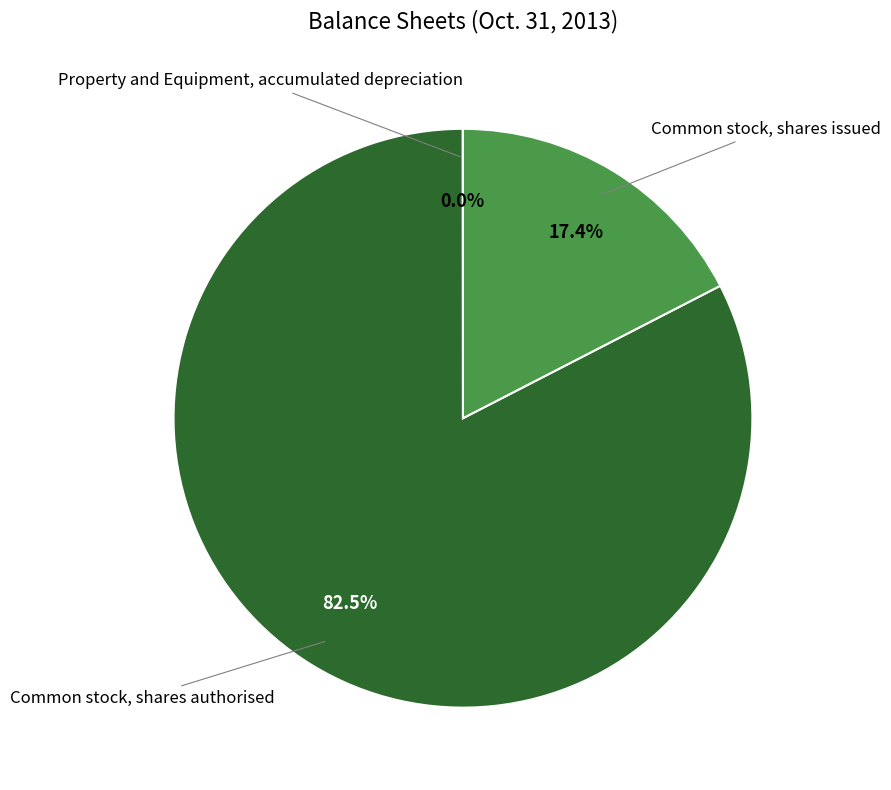

To the nearest percent, what is the difference between the largest and smallest slice percentages?

83%